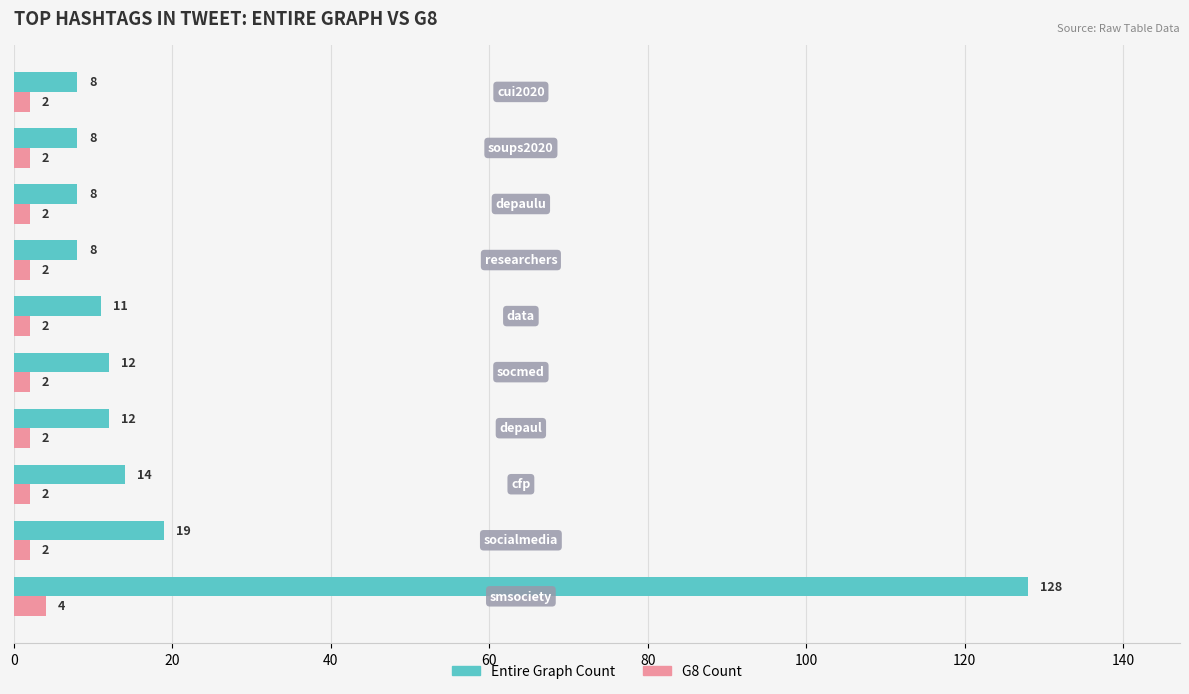

What is the highest value of the G8 Count series?

4